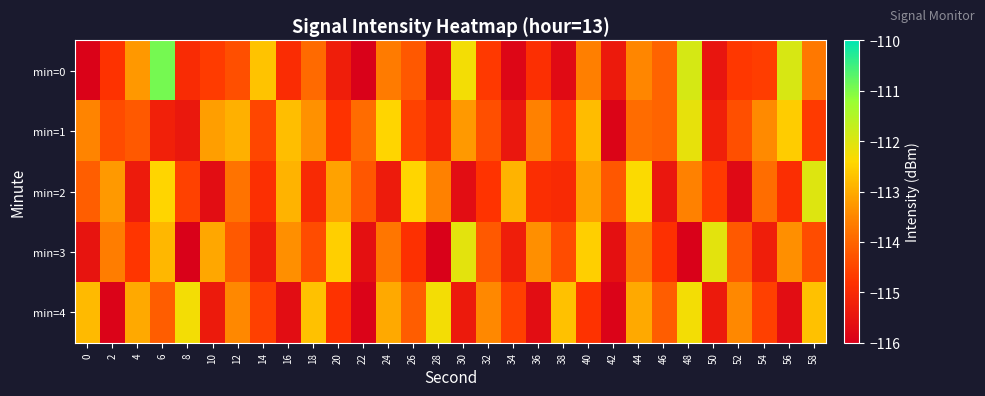

Which has a higher value, 52 or 0?

52